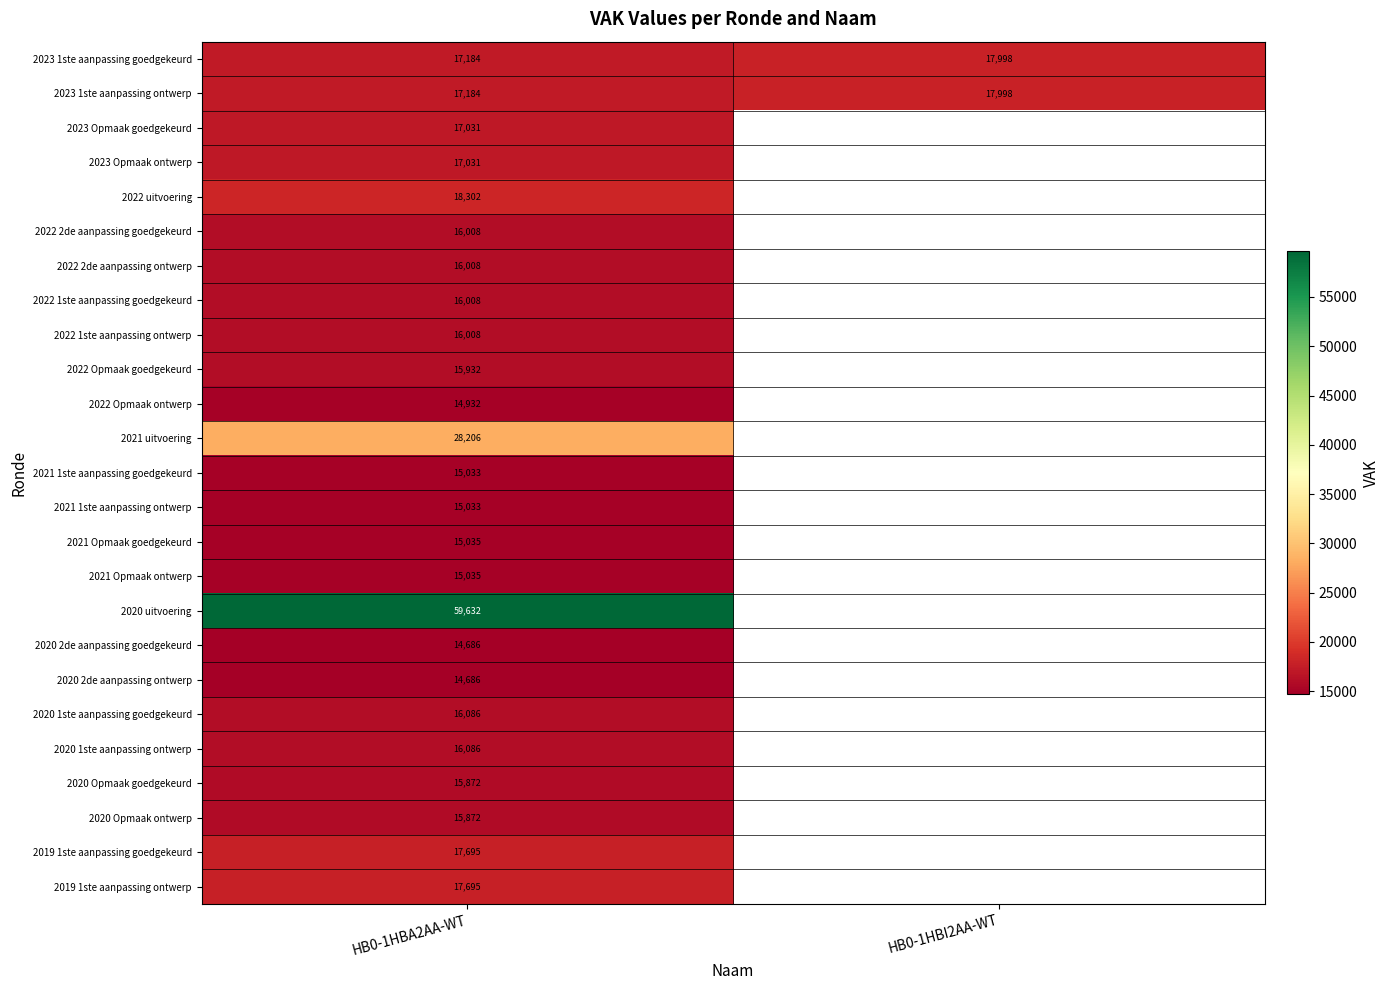

What is the total value across all series at HB0-1HBA2AA-WT?

458280